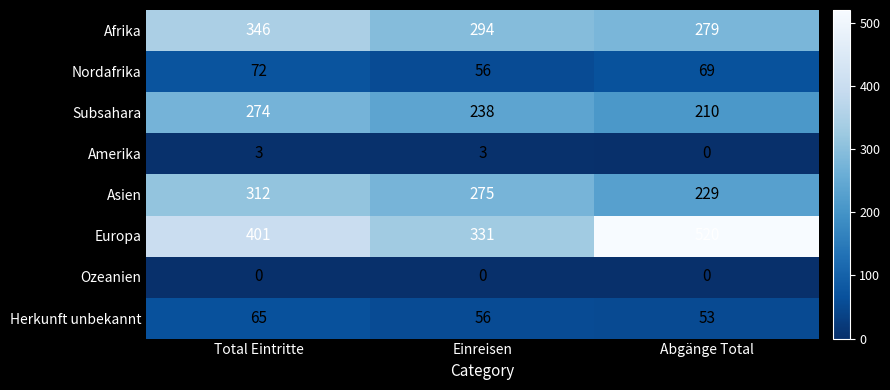

Where is Asien nearest to the value 270?

Einreisen